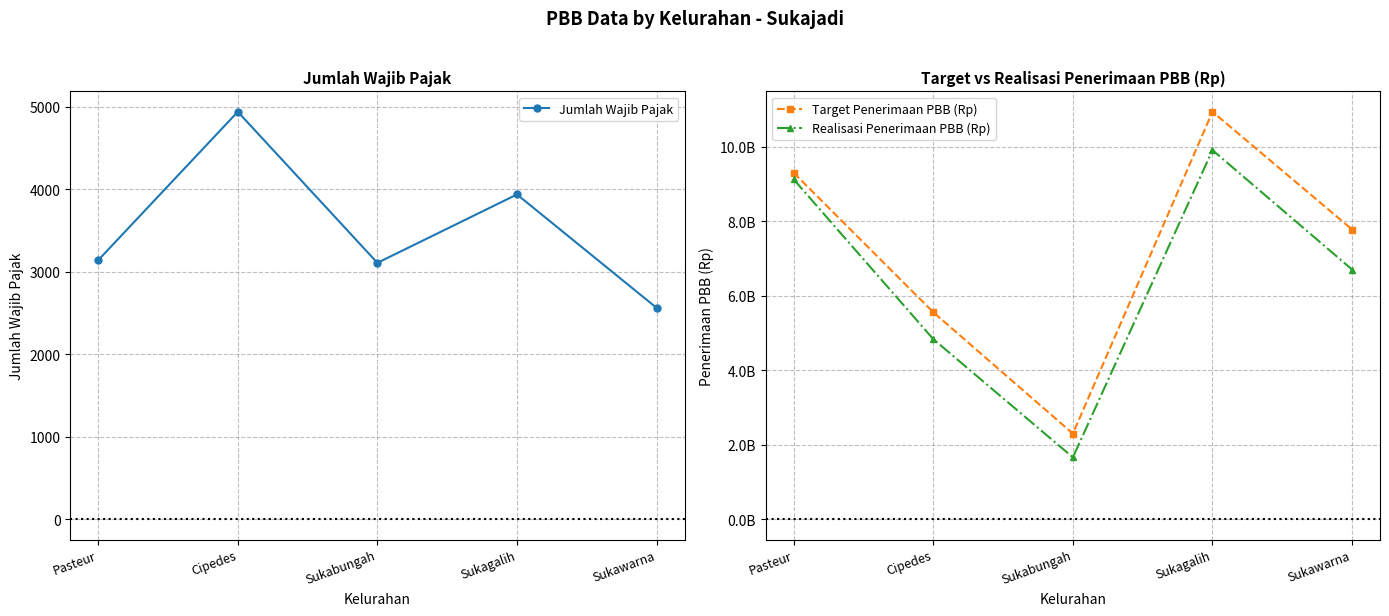

How many lines are shown in the chart?

3